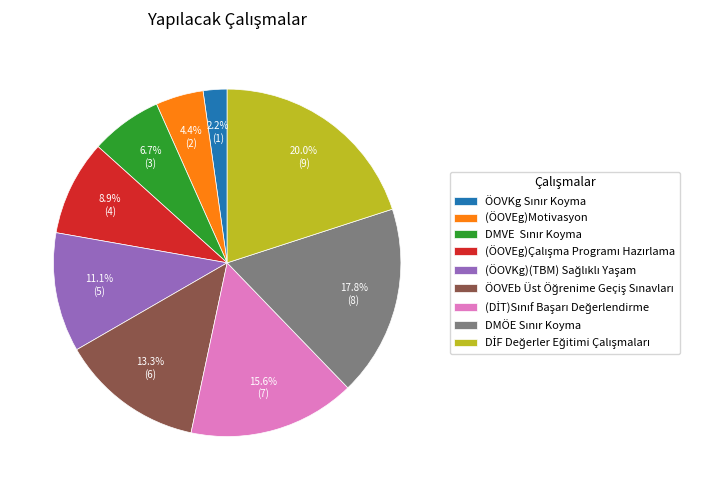

Is there a majority slice in this chart?

No